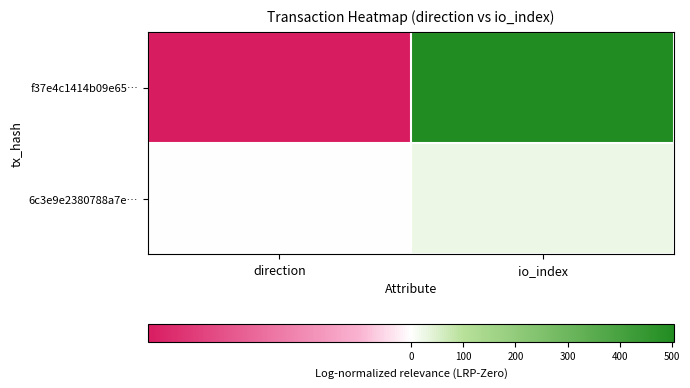

Reading right to left, what are all the values shown in this chart?

f37e4c1414b09e65…: io_index=505	direction=-1
6c3e9e2380788a7e…: io_index=25	direction=1